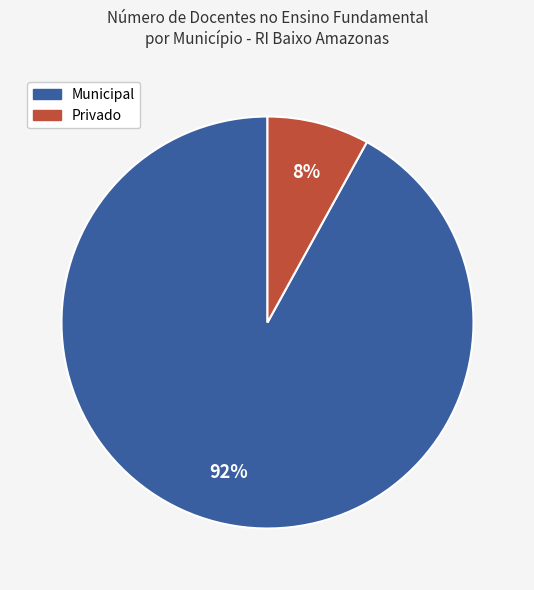

Is there any slice that represents more than half of the pie?

Yes